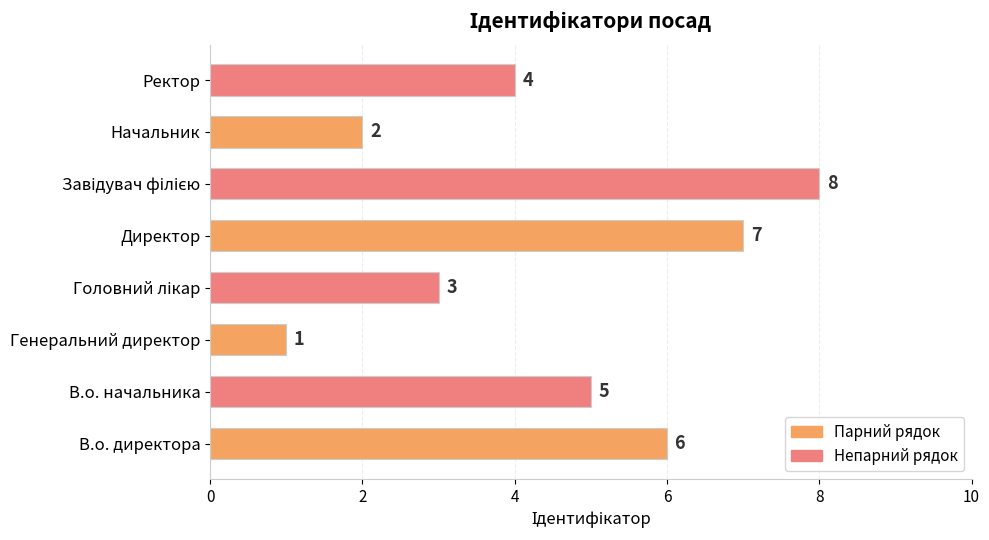

What is the change in value from Генеральний директор to Директор?

+6